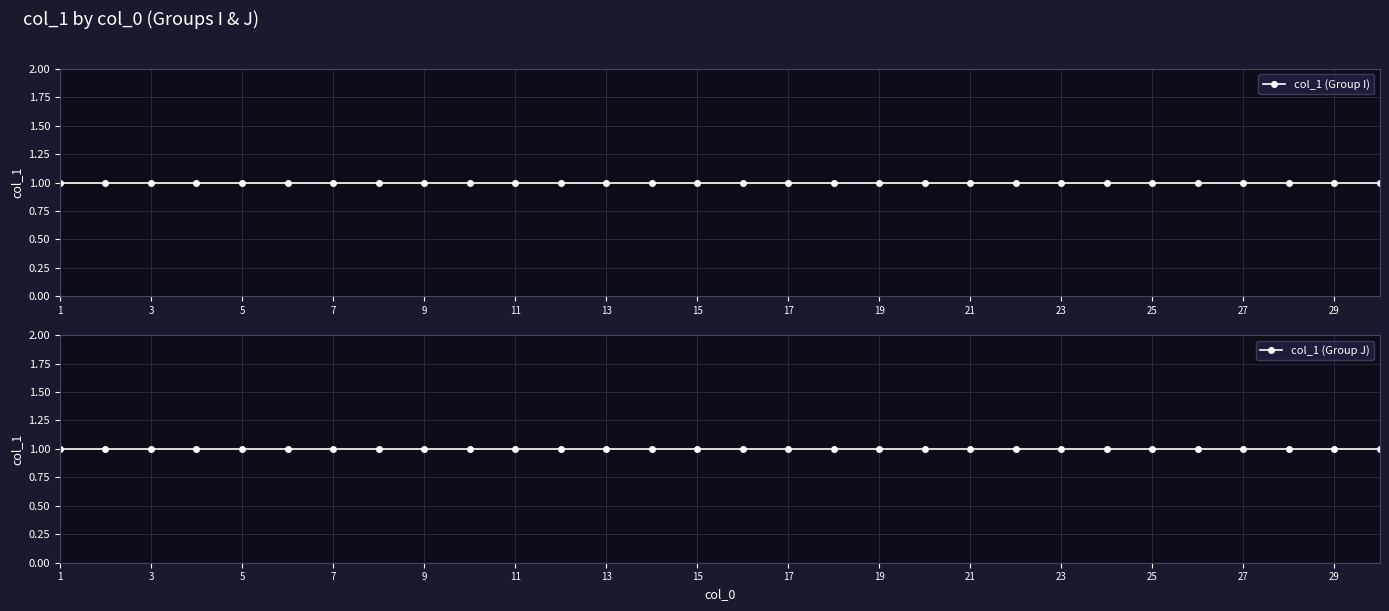

Is this an area chart (filled region under the line)?

No